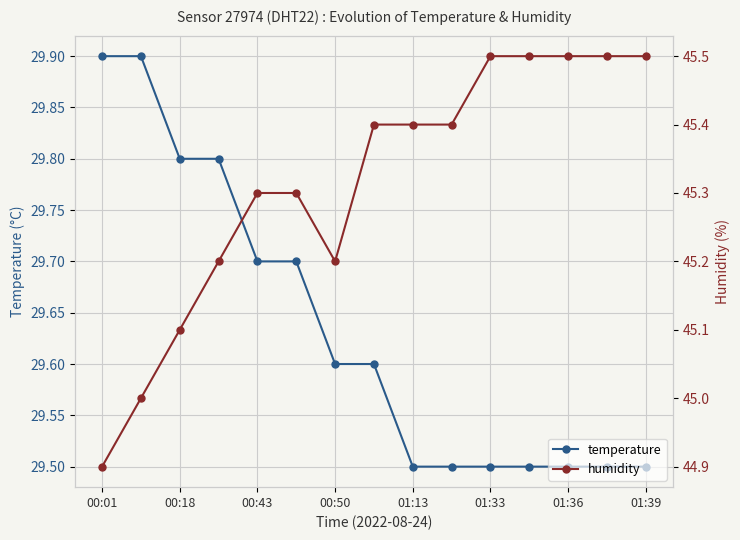

How many series are shown in this chart?

2